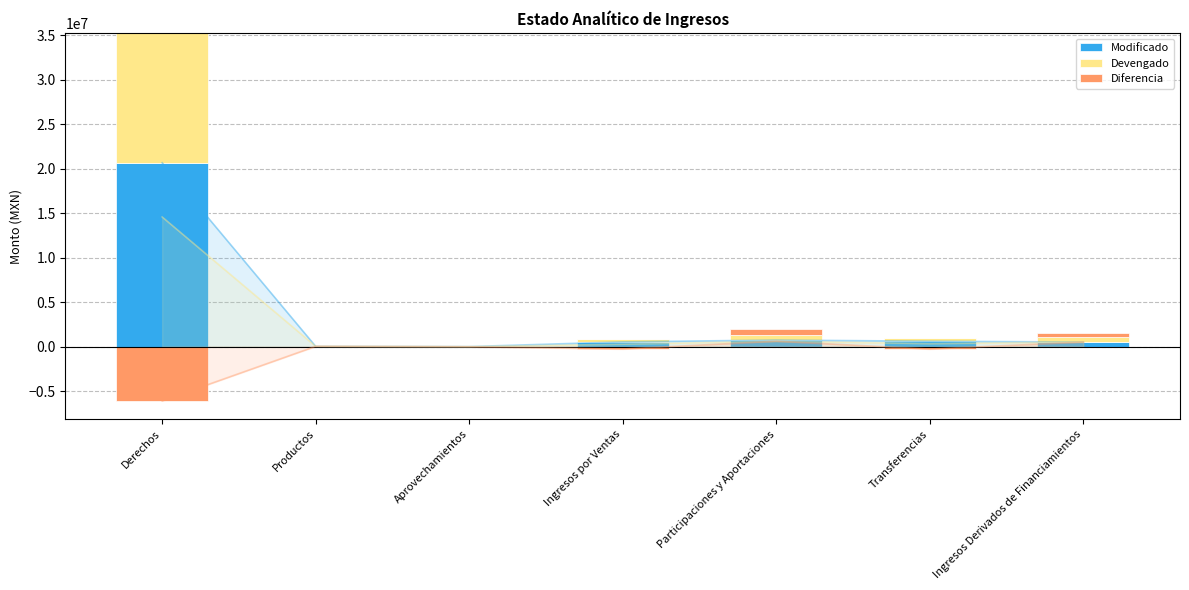

The value of Modificado at Aprovechamientos is 11085.7. True or false?

True